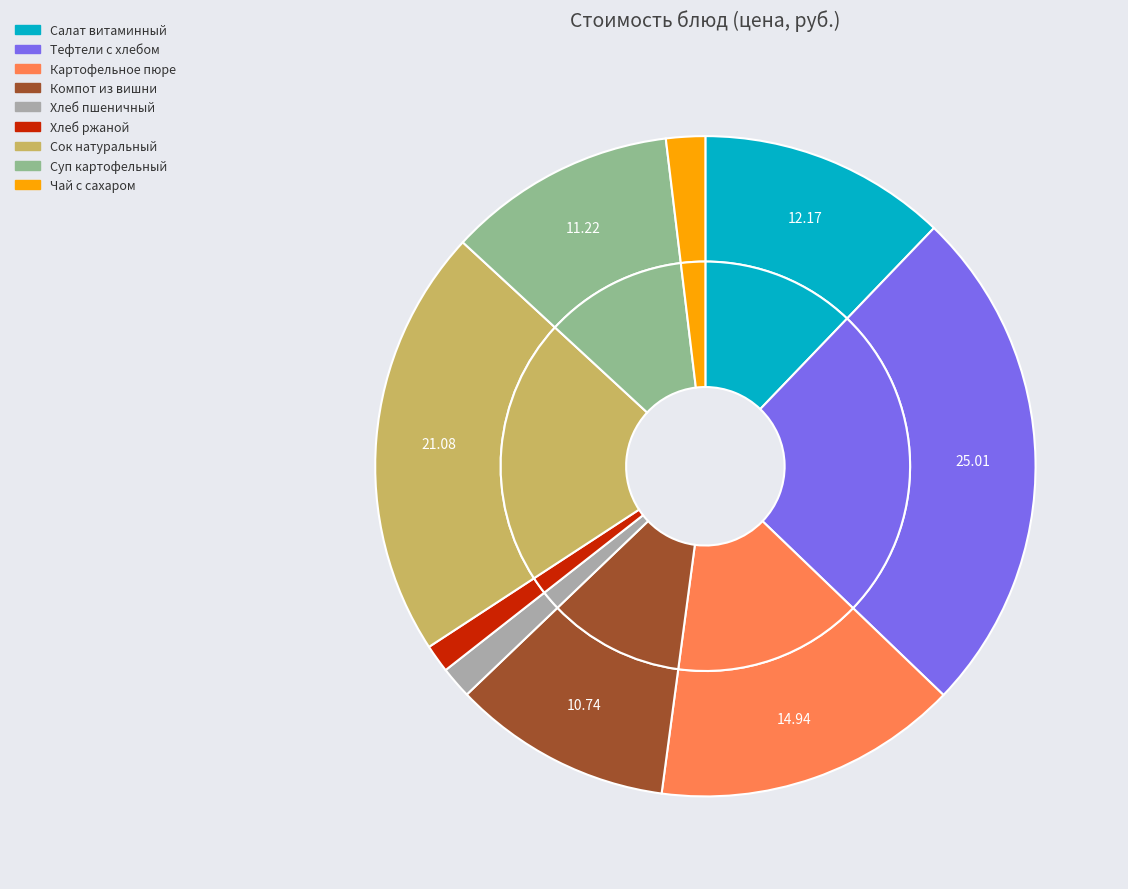

To the nearest percent, what is the difference between the largest and smallest slice percentages?

24%